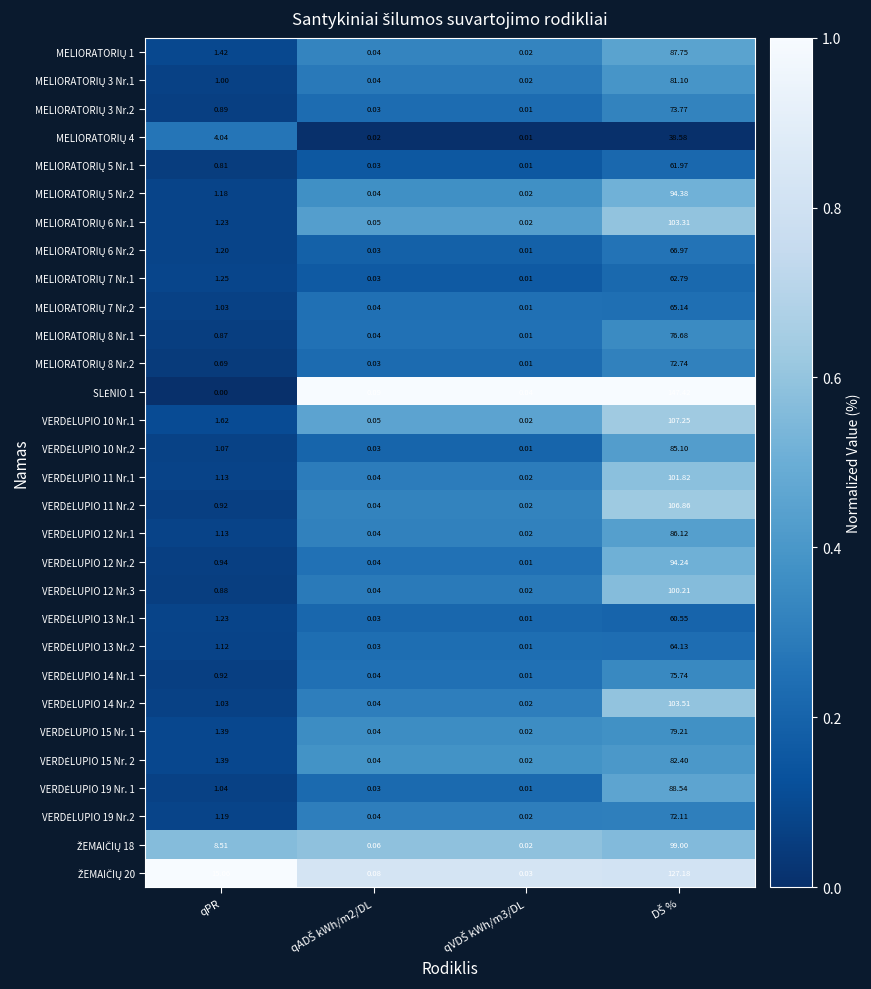

At how many categories does at least one series exceed 0?

4